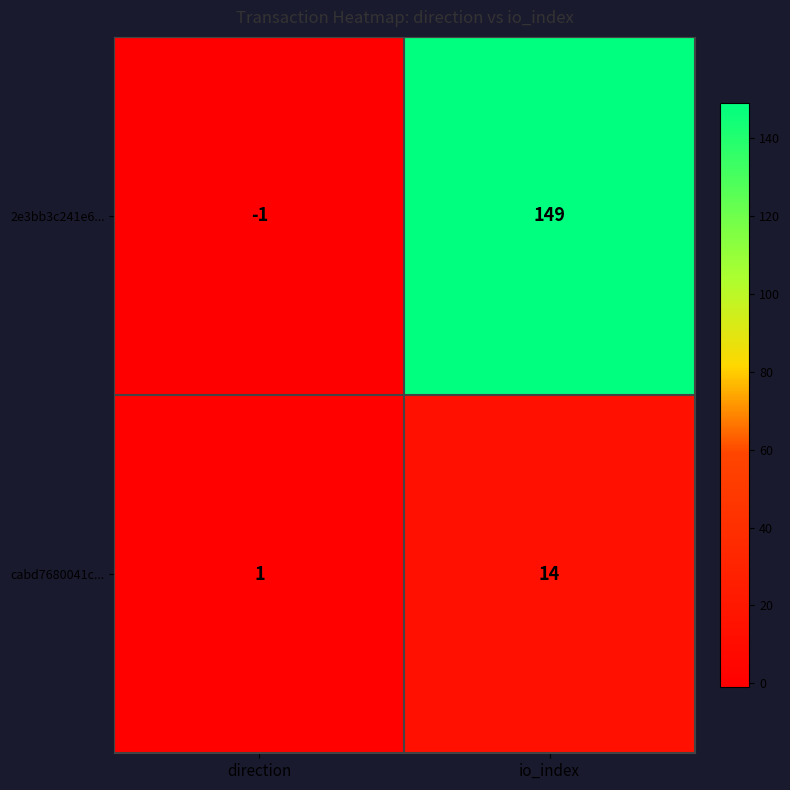

What value does the cabd7680041c... series have at io_index, to the nearest 5?

15